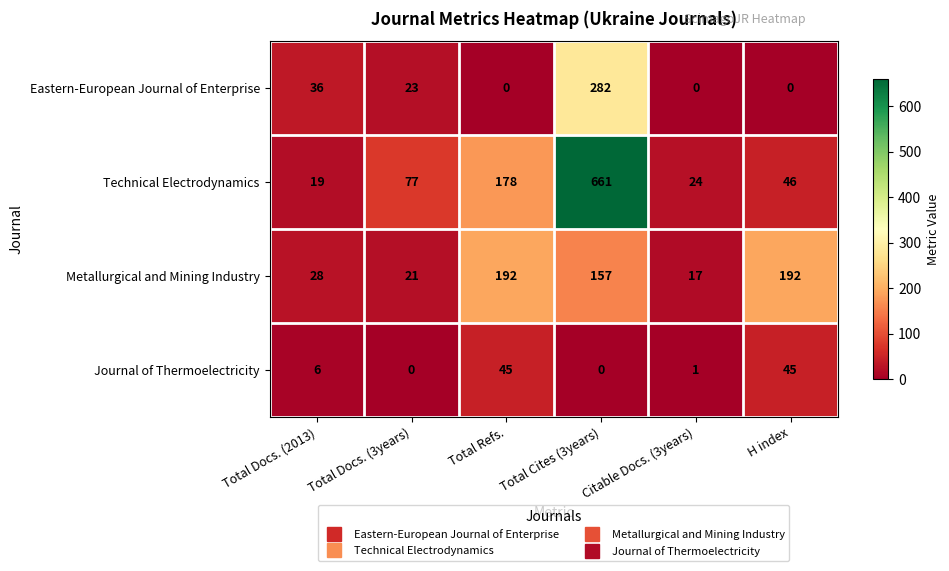

Which series changed the most between Total Docs. (3years) and Citable Docs. (3years)?

Technical Electrodynamics